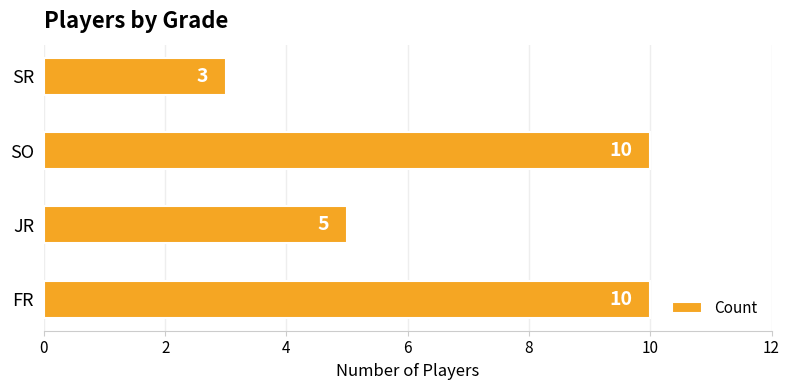

Reading bottom to top, list all the values displayed in this chart.

10	5	10	3